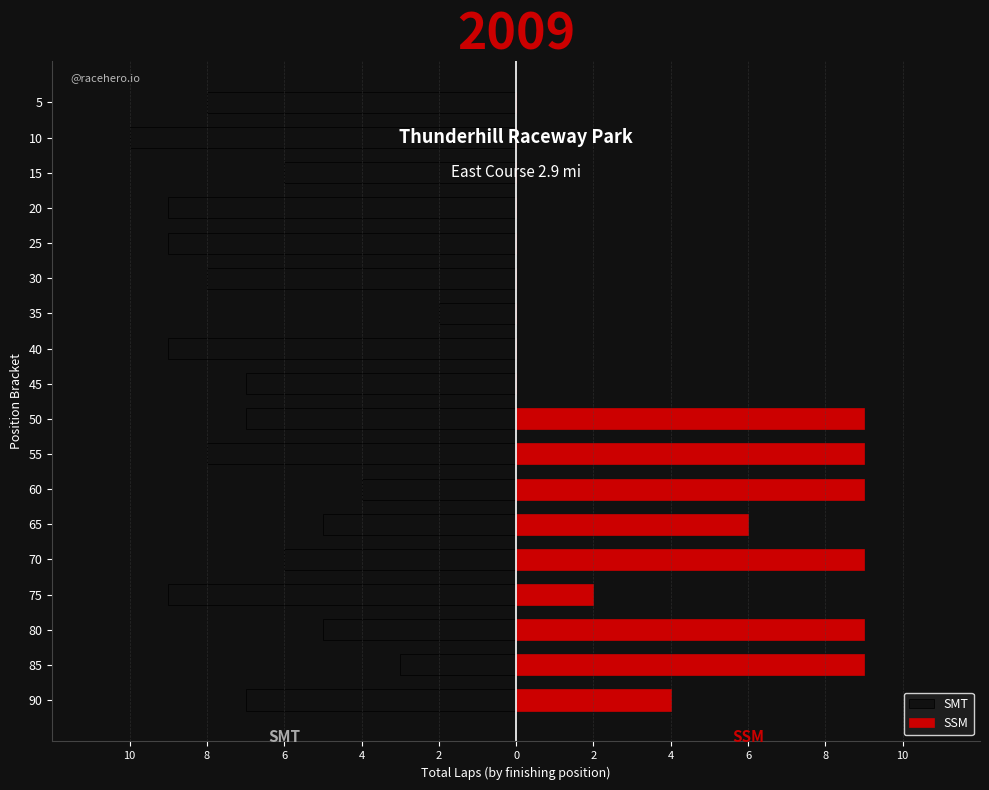

Does the chart contain stacked bars?

No